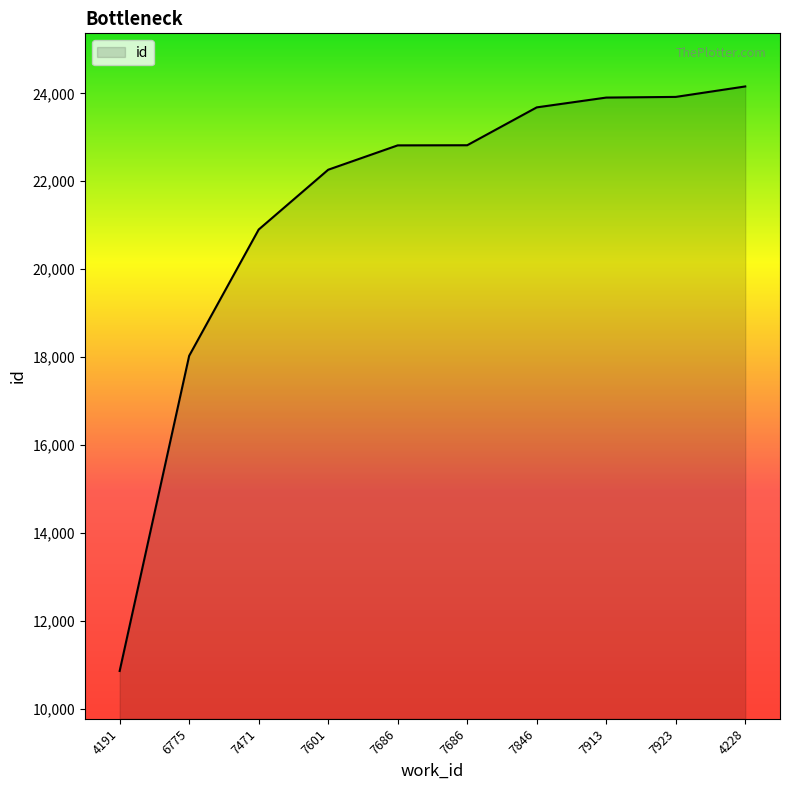

Is this an area chart (filled region under the line)?

Yes